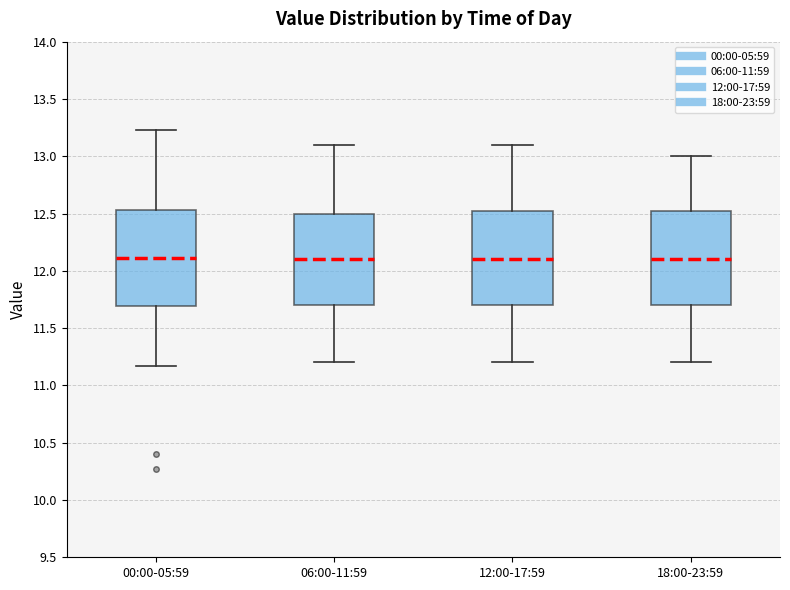

Reading left to right, read every box against the y-axis: the position of its median line, the range the box covers, and the ends of its whiskers. The values are not printed on the chart, so give them approximately, as read against the axis.

00:00-05:59: median 12.10, box 11.70 to 12.55, whiskers 11.15 to 13.25
06:00-11:59: median 12.10, box 11.70 to 12.50, whiskers 11.20 to 13.10
12:00-17:59: median 12.10, box 11.70 to 12.55, whiskers 11.20 to 13.10
18:00-23:59: median 12.10, box 11.70 to 12.55, whiskers 11.20 to 13.00